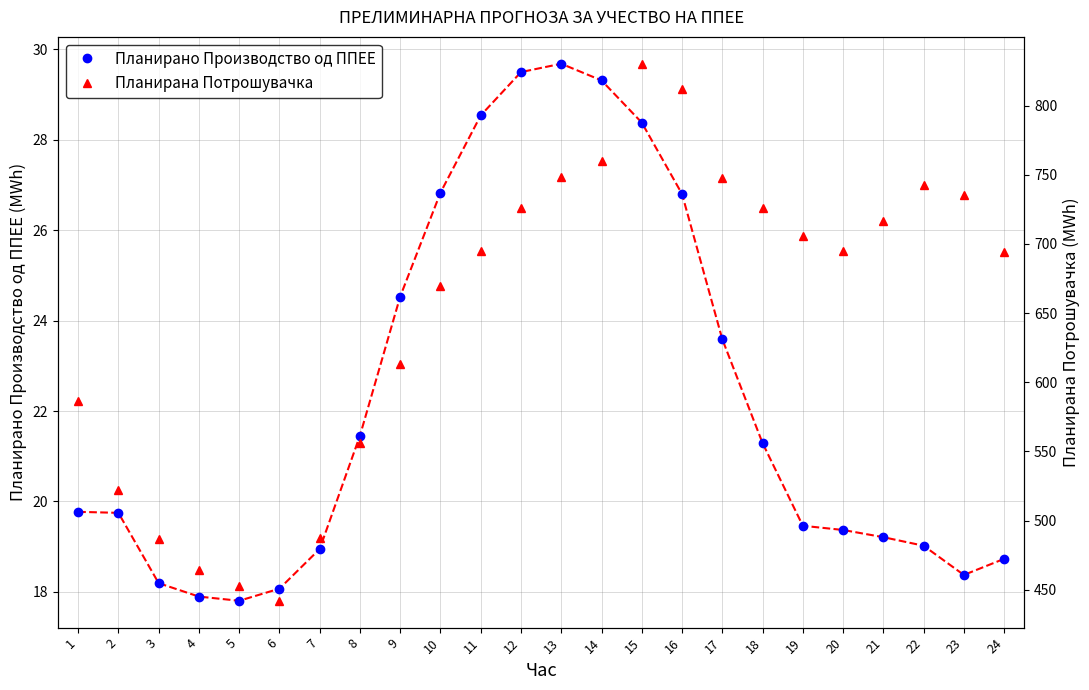

True or false: Планирана Потрошувачка and Планирано Производство од ППЕЕ cross at least once.

False